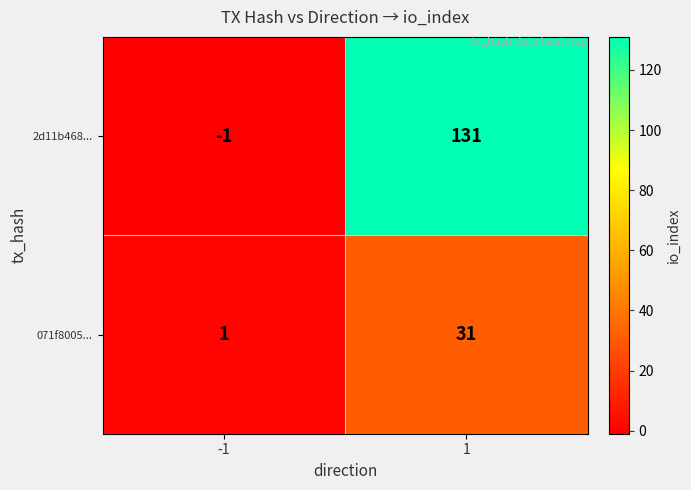

Which series has the largest total across all categories?

2d11b468...